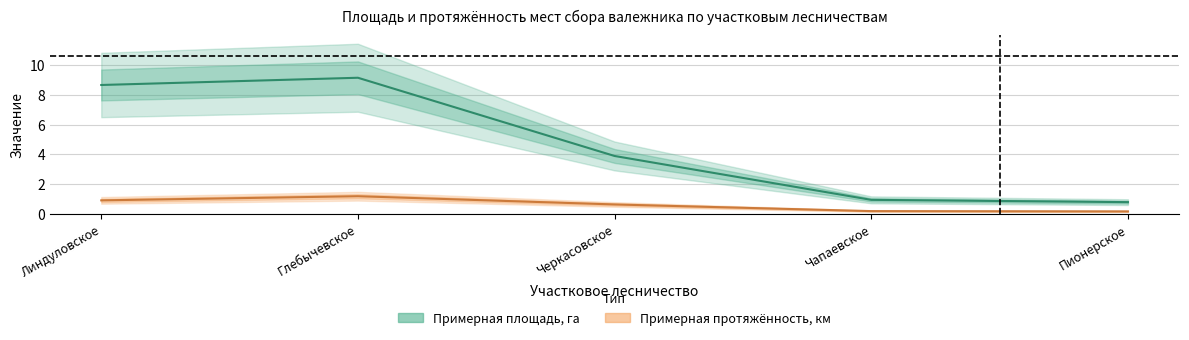

What is the smallest value displayed?

0.2